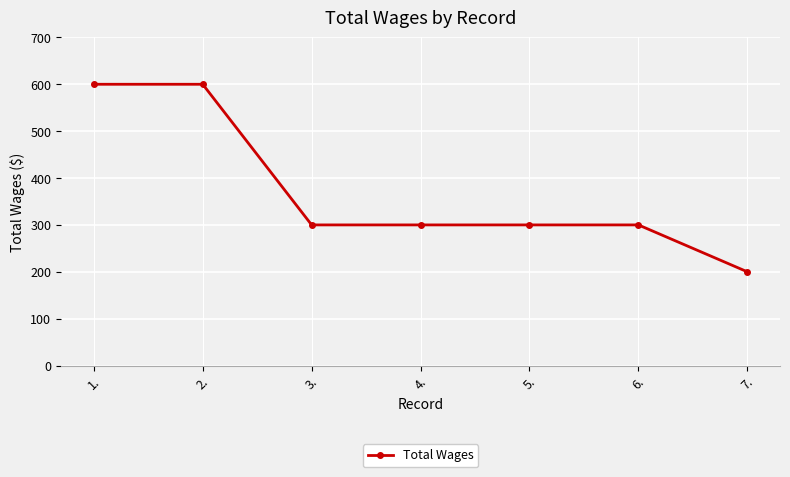

Between 6. and 1., which is larger?

1.